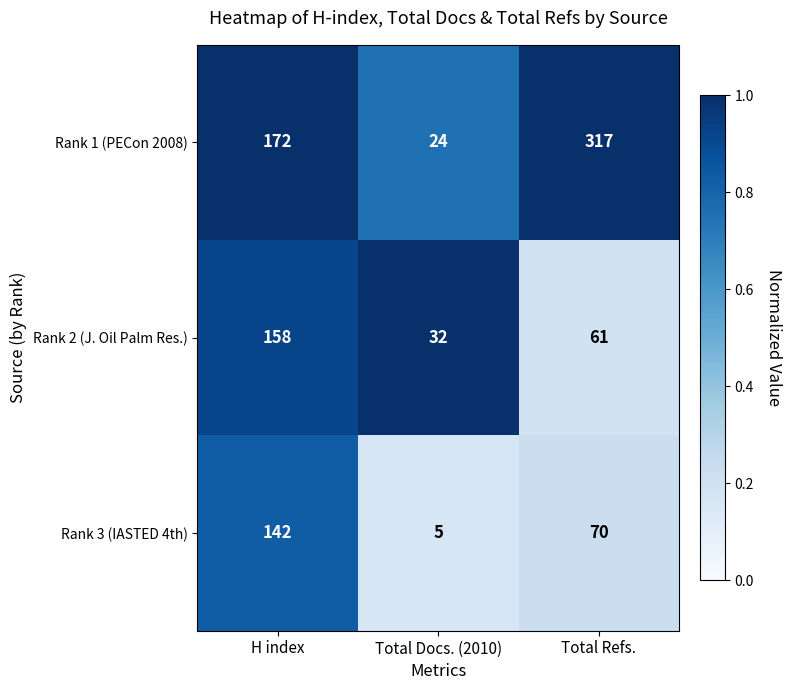

Rank the categories by Rank 1 (PECon 2008) value from lowest to highest.

Total Docs. (2010), H index, Total Refs.